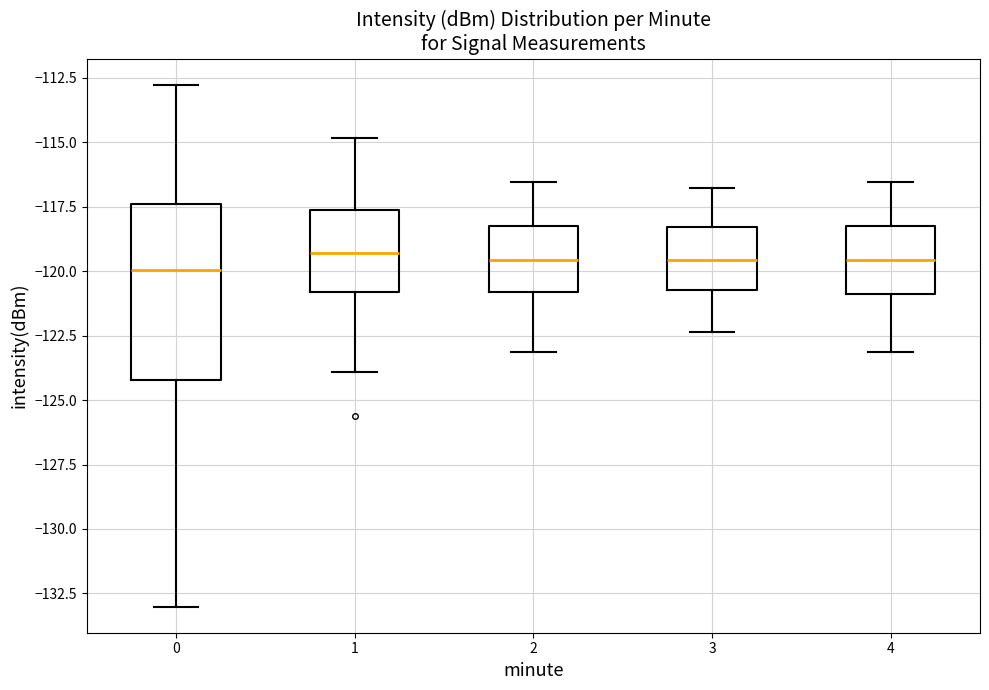

Reading left to right, transcribe this box plot: for each box, give where its median line is, the range the box spans, and where its two whiskers end, as read against the y-axis. The values are not printed on the chart, so give them approximately, as read against the axis.

0: median -120.0, box -124.0 to -117.5, whiskers -133.0 to -113.0
1: median -119.5, box -121.0 to -117.5, whiskers -124.0 to -115.0
2: median -119.5, box -121.0 to -118.0, whiskers -123.0 to -116.5
3: median -119.5, box -120.5 to -118.5, whiskers -122.5 to -117.0
4: median -119.5, box -121.0 to -118.0, whiskers -123.0 to -116.5